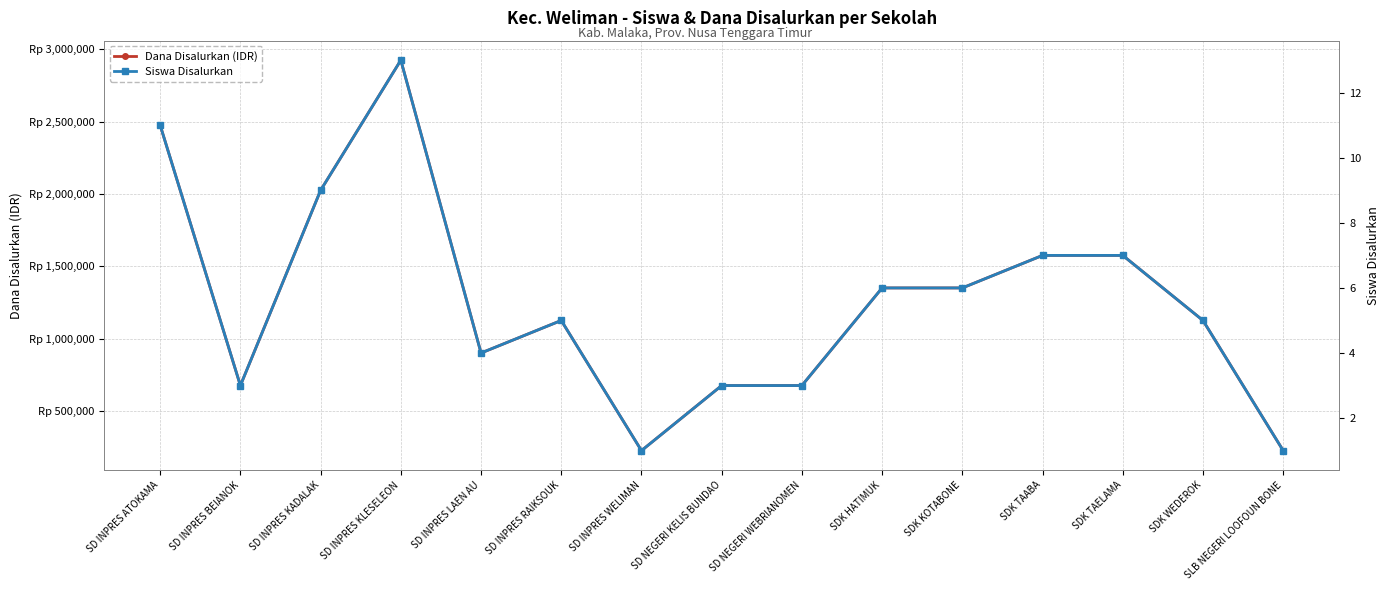

What is the sum of the Siswa Disalurkan values at SD INPRES WELIMAN and SDK TAELAMA?

8